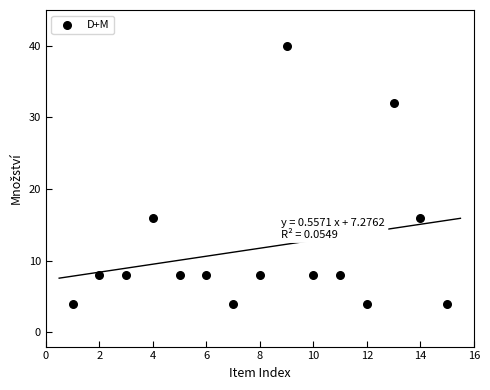

What is the range of X values (max minus min)?

14